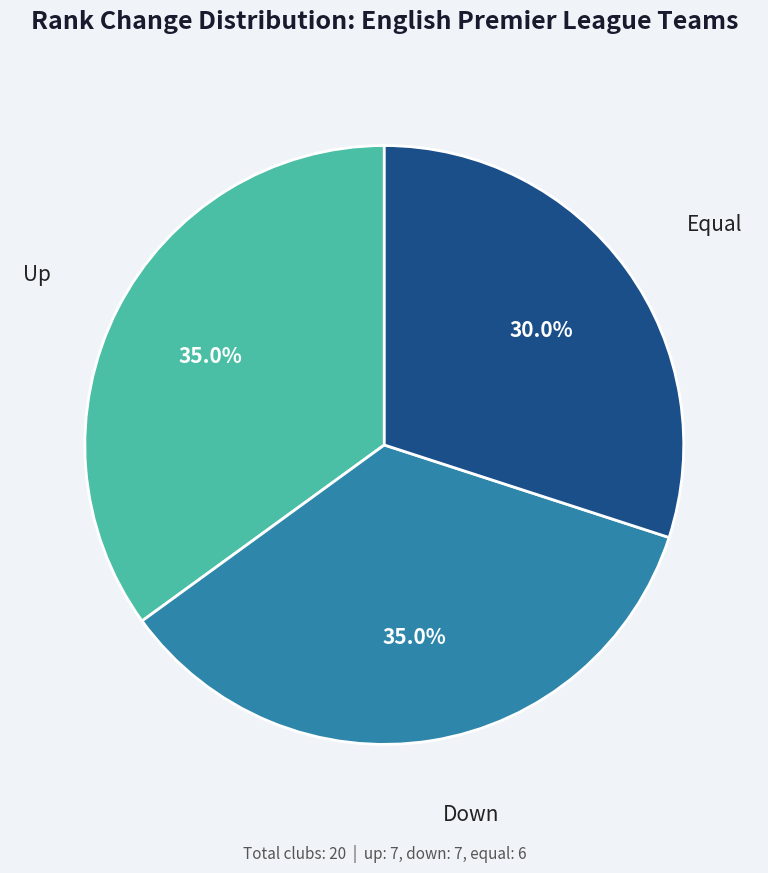

Is there any slice that represents more than half of the pie?

No